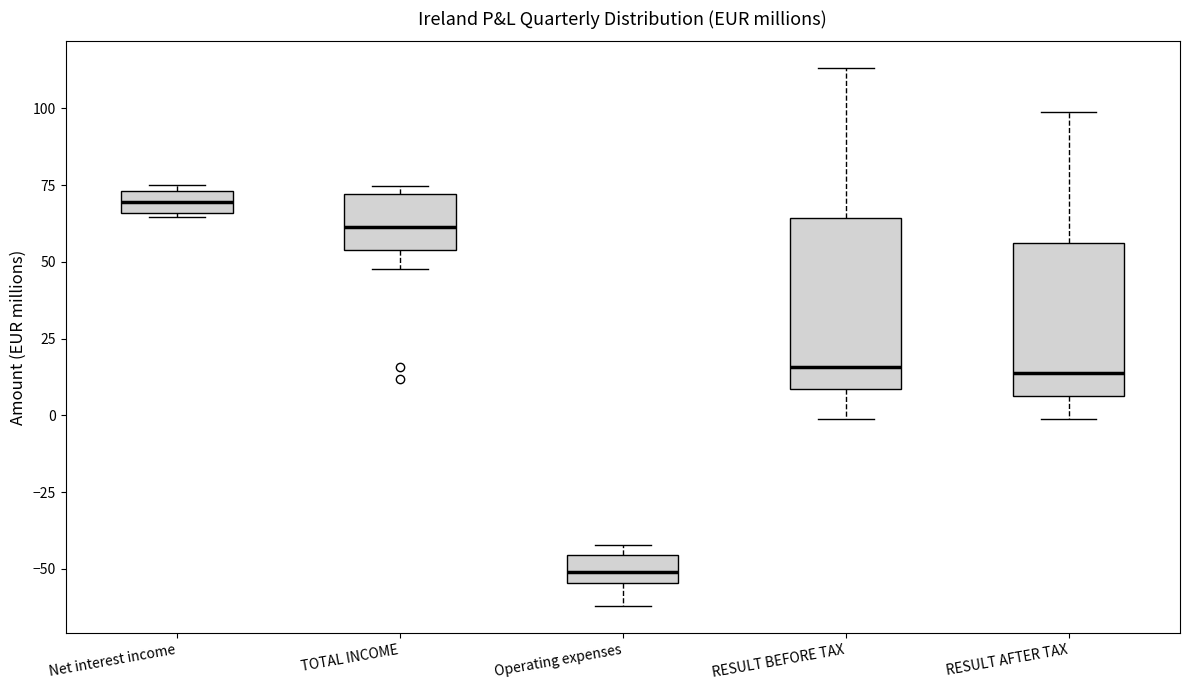

Where does the median line of the box for Operating expenses sit on the y-axis? The values are not printed on the chart, so give them approximately, as read against the axis.

-50